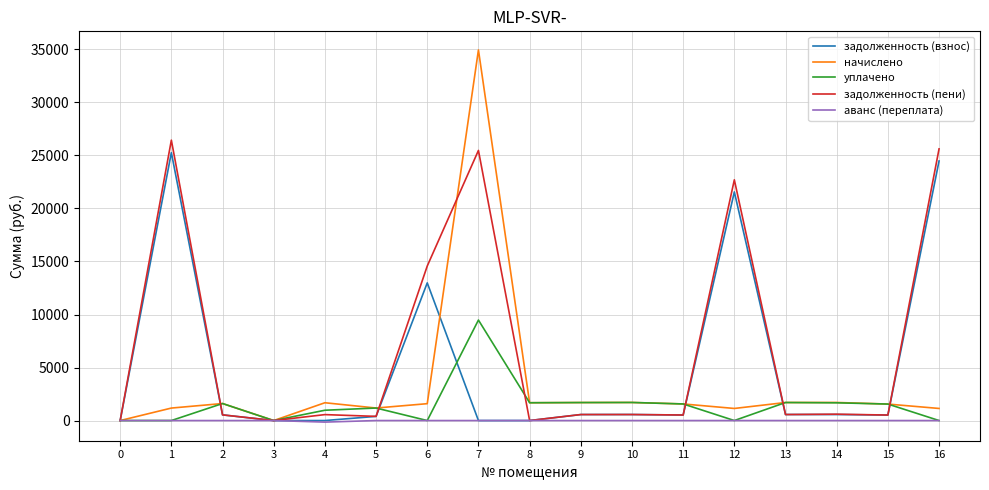

The задолженность (пени) series shows 393.5 at 5. True or false?

True